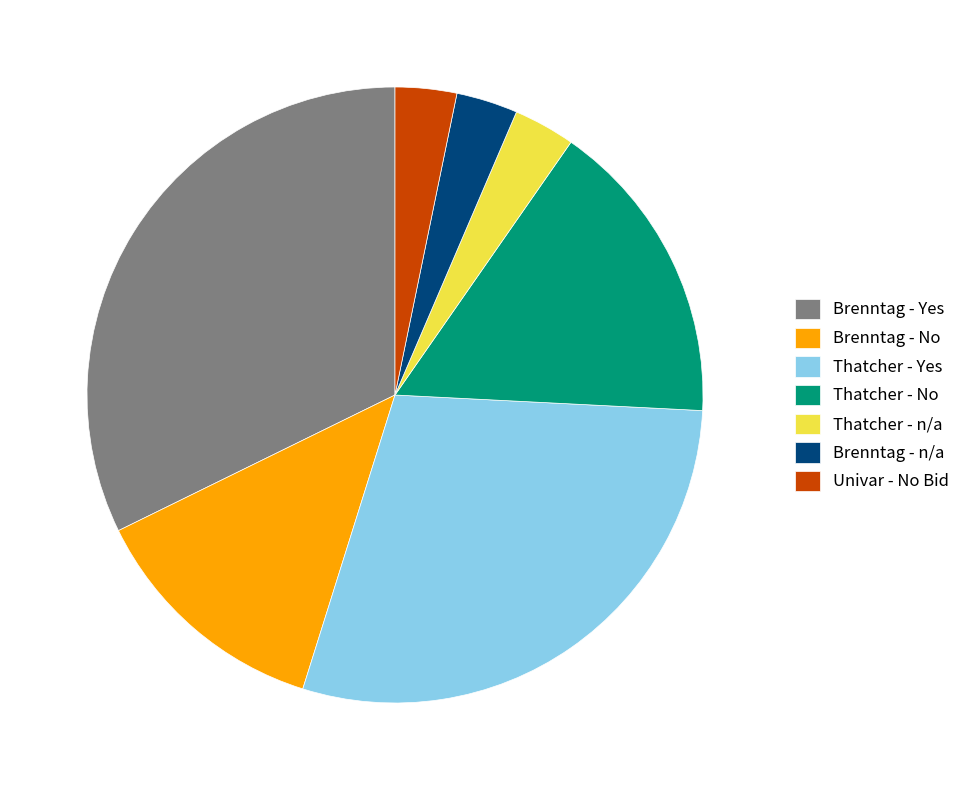

The Brenntag - No slice represents 18% of the pie. True or false?

False